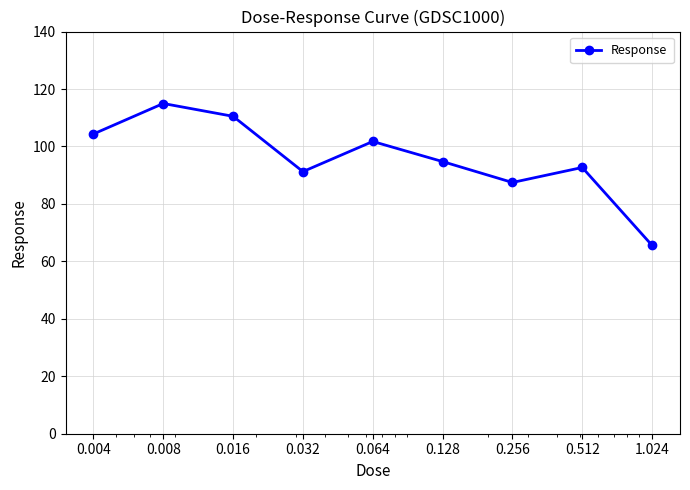

What is the value of the 3rd point from the left?

110.5